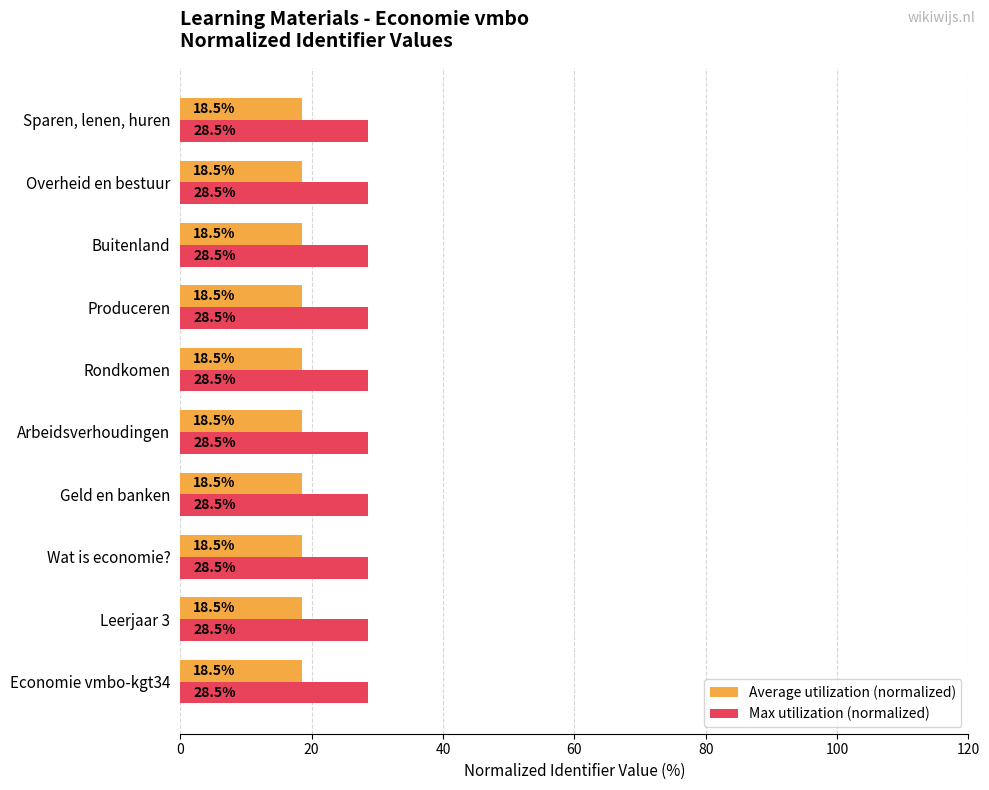

List the series in order of their overall mean, highest first.

Max utilization (normalized), Average utilization (normalized)